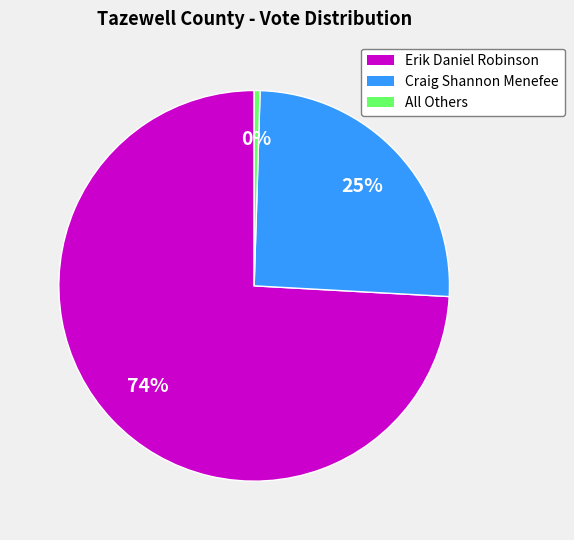

Is it true that Craig Shannon Menefee is 19% of the pie?

False